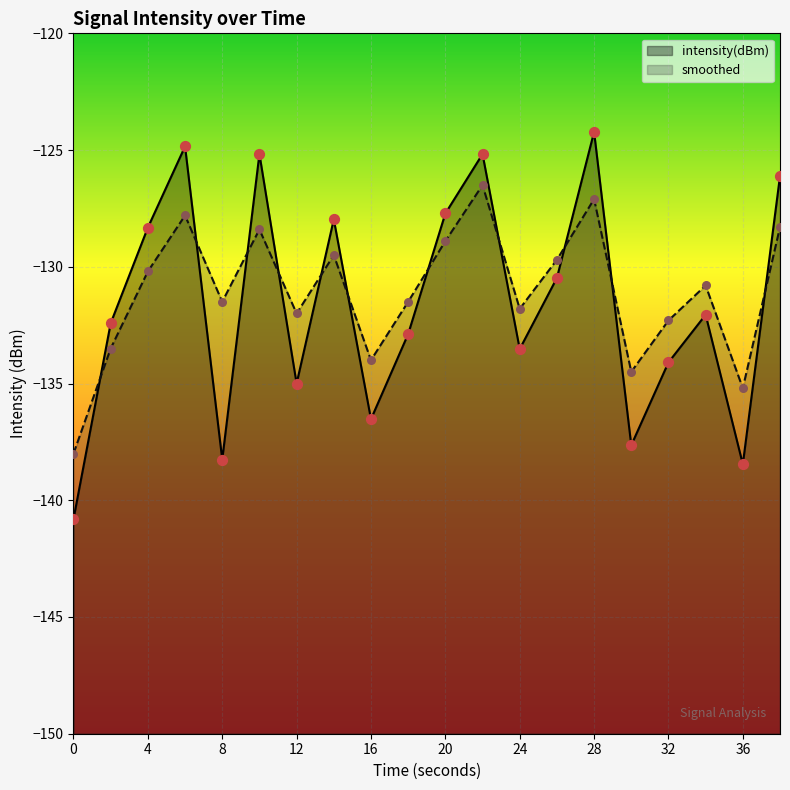

Which series reaches the minimum Y coordinate?

intensity(dBm)